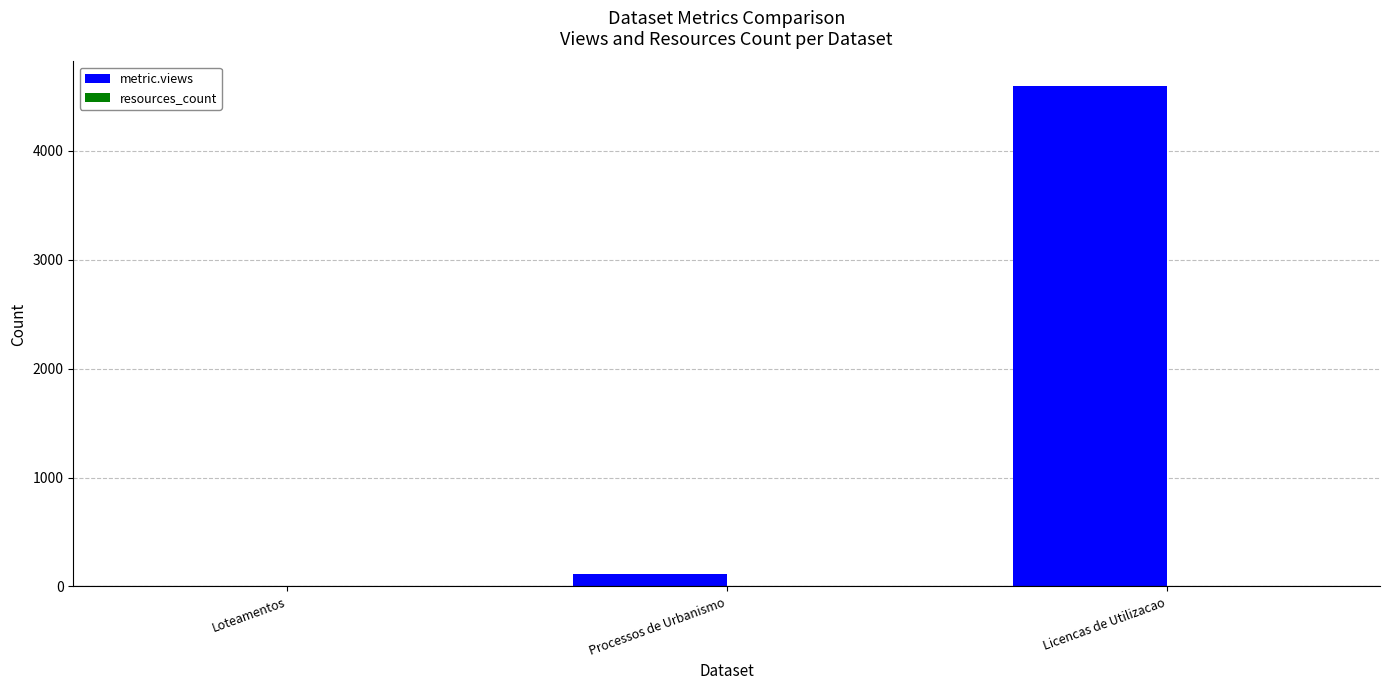

Is it true that metric.views equals 6305 at Licencas de Utilizacao?

False